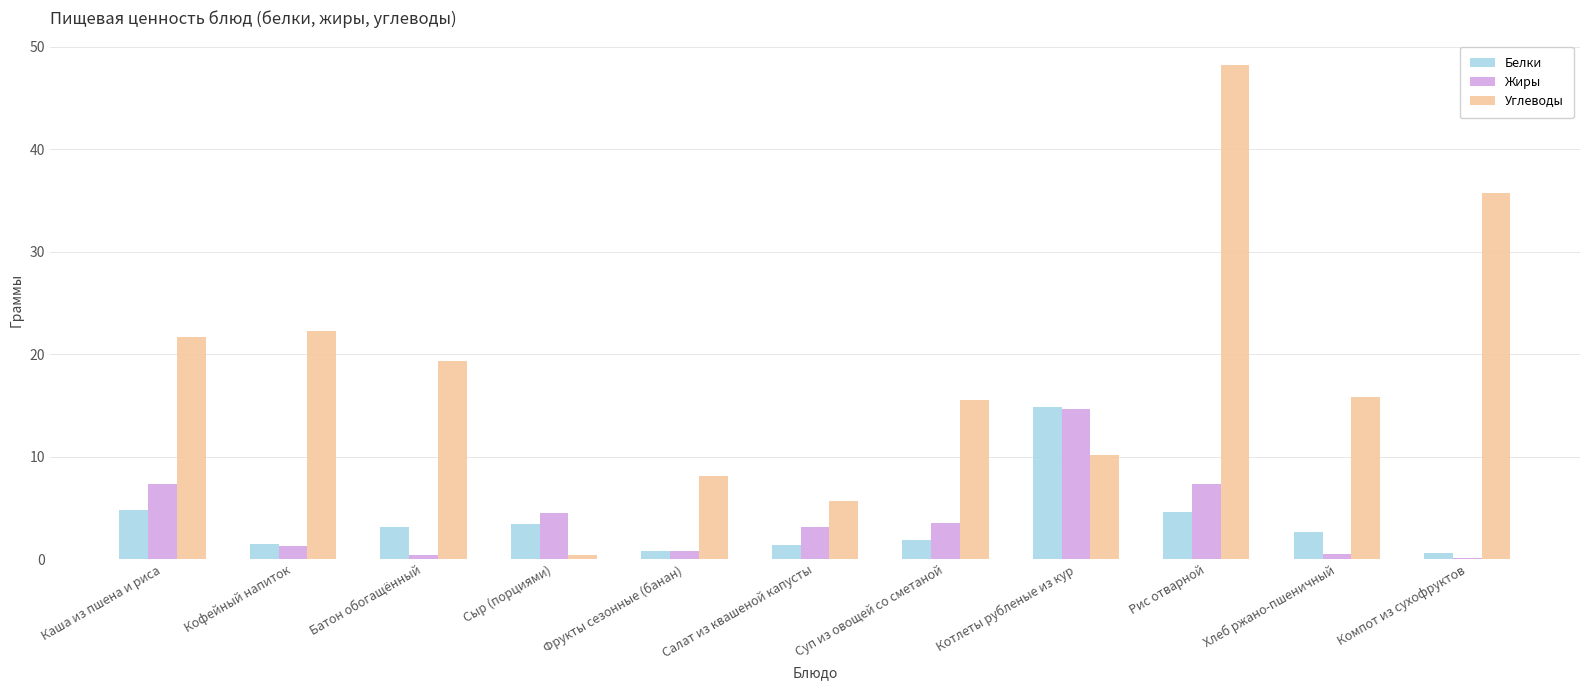

Between Каша из пшена и риса and Сыр (порциями), which series saw the biggest shift?

Углеводы